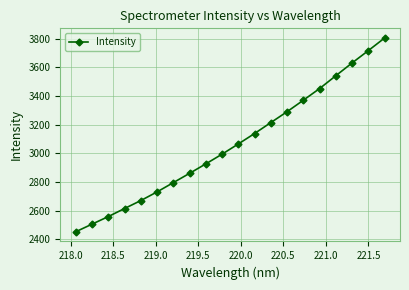

What is the sum of all values?

61342.1